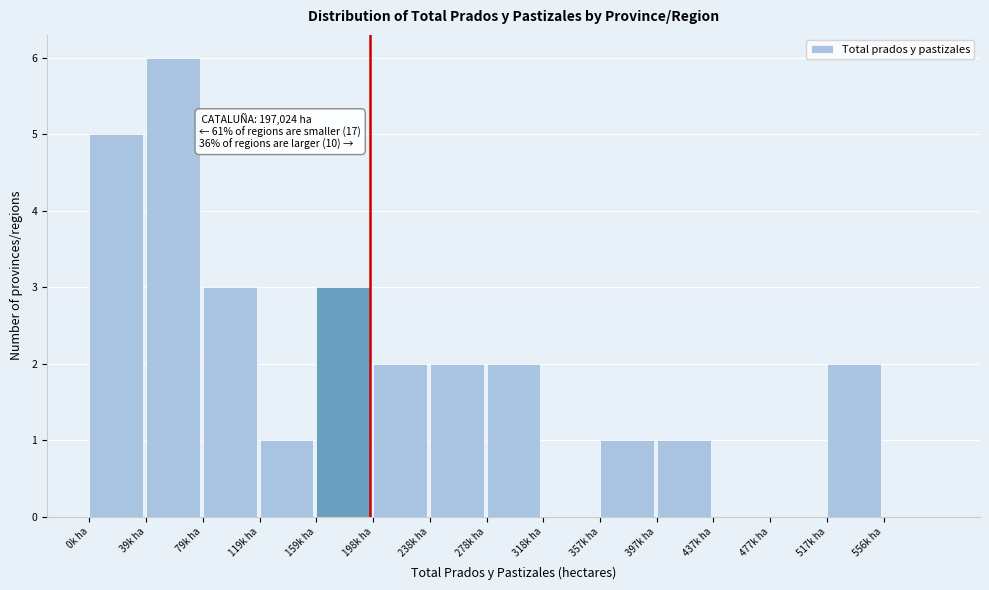

Reading left to right, transcribe all the data shown in this chart.

0k ha=5	39k ha=6	79k ha=3	119k ha=1	159k ha=3	198k ha=2	238k ha=2	278k ha=2	318k ha=0	357k ha=1	397k ha=1	437k ha=0	477k ha=0	517k ha=2	556k ha=0